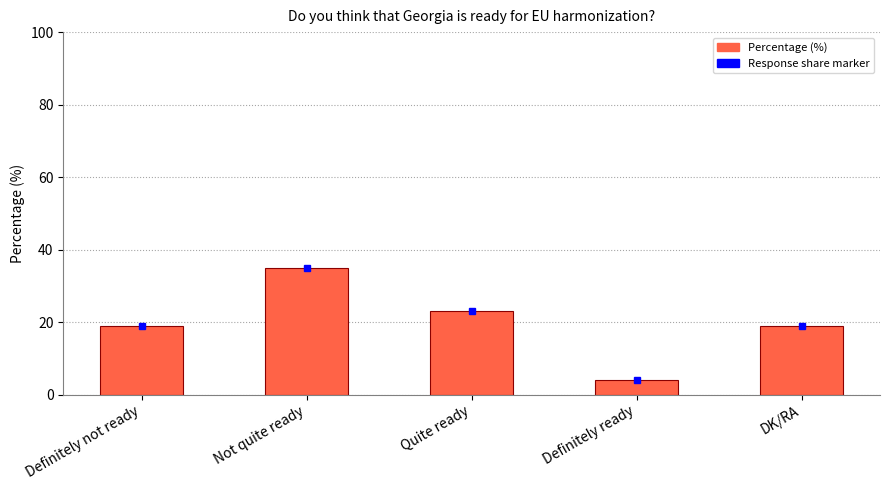

What is the maximum value shown in the chart?

35